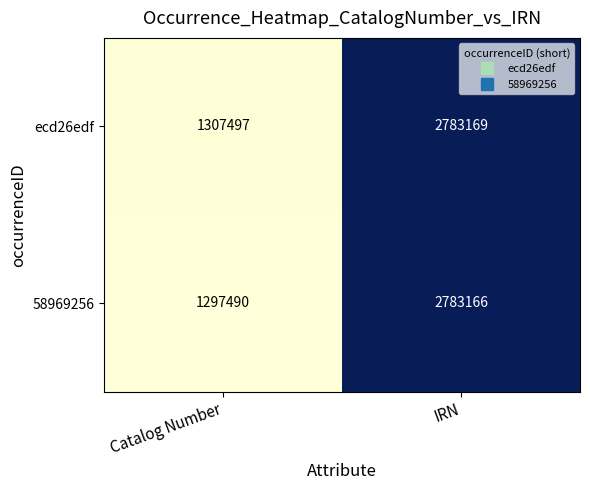

At Catalog Number, list the series in order from largest to smallest.

ecd26edf, 58969256